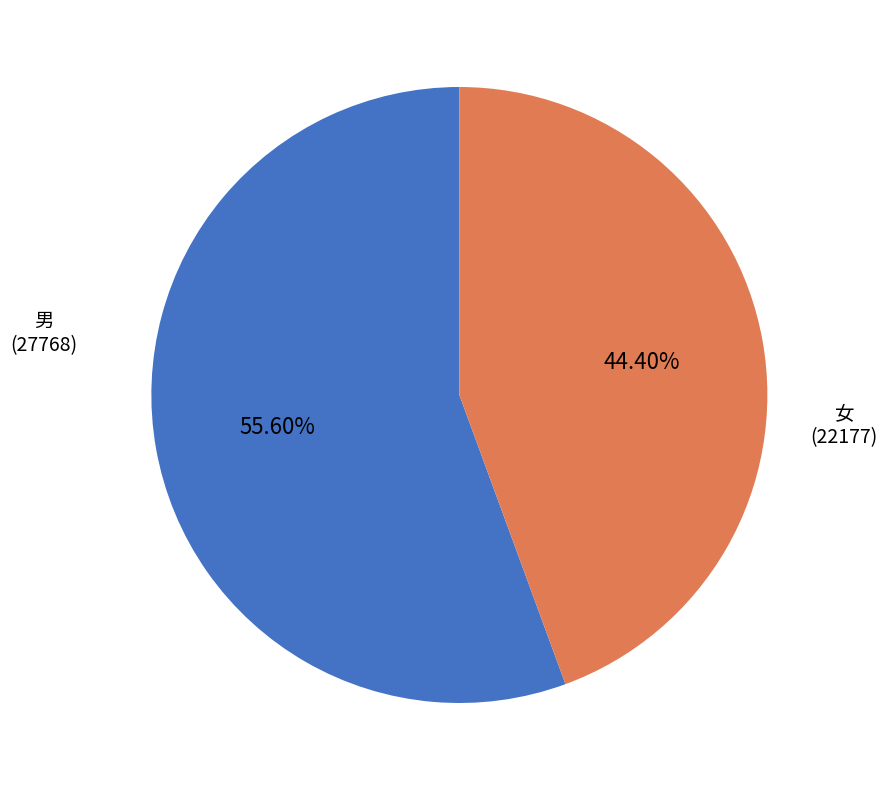

Is there a majority slice in this chart?

Yes